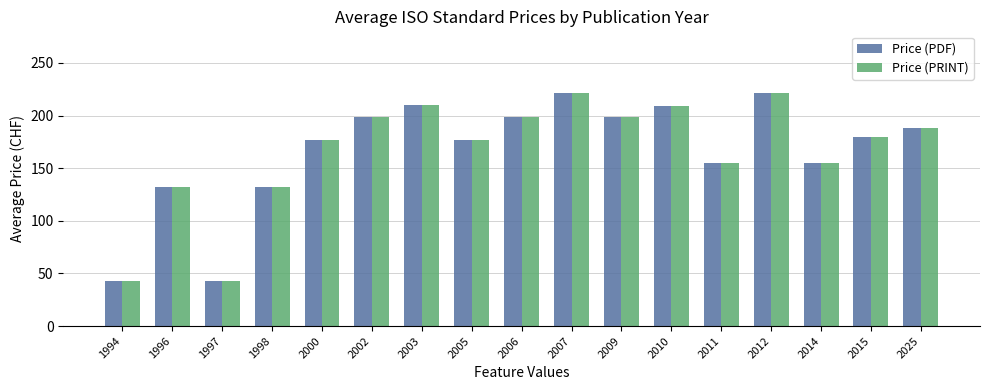

Are the bars grouped side by side (vs. stacked)?

Yes